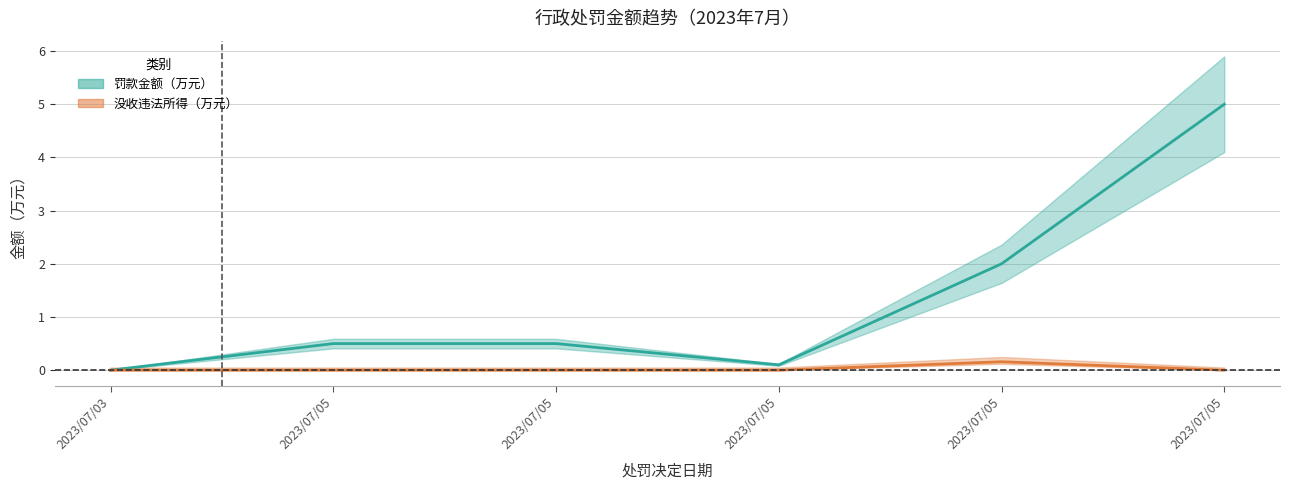

What is the highest value of the 没收违法所得（万元） series?

0.2